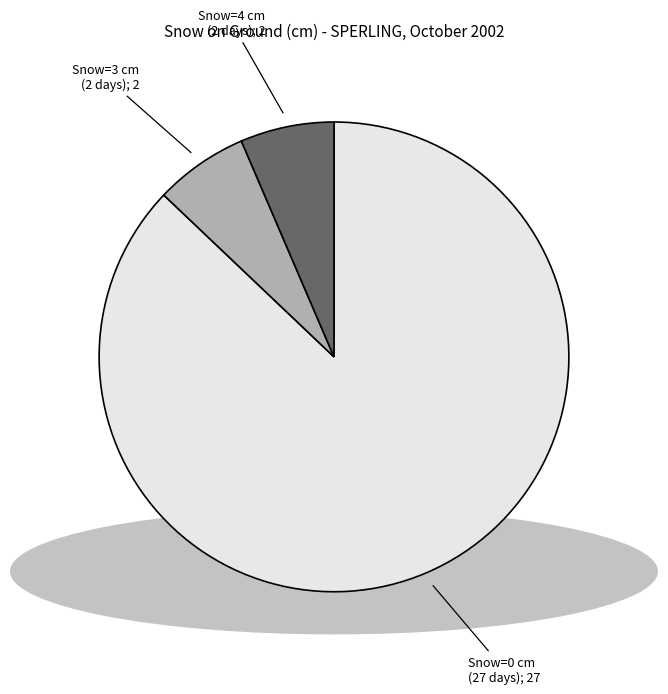

Is there any slice that represents more than half of the pie?

Yes